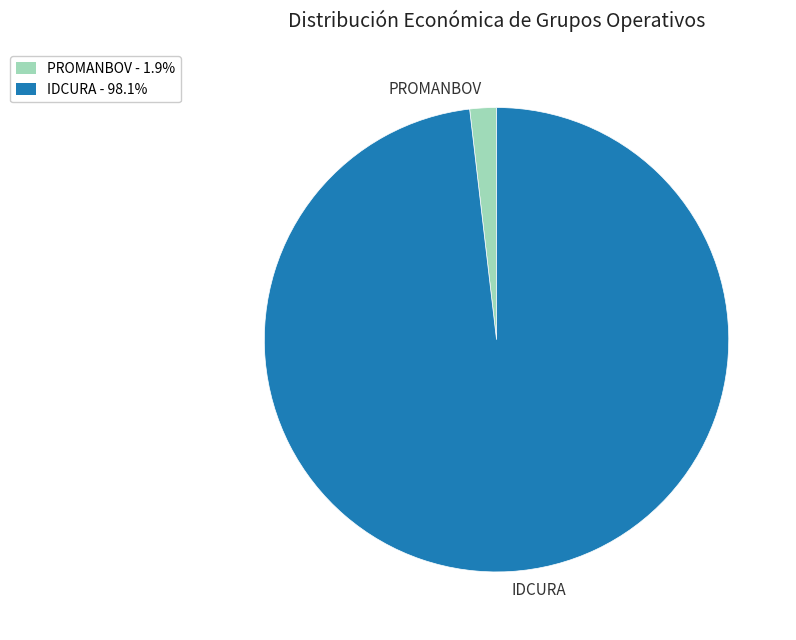

How many segments does this pie chart have?

2